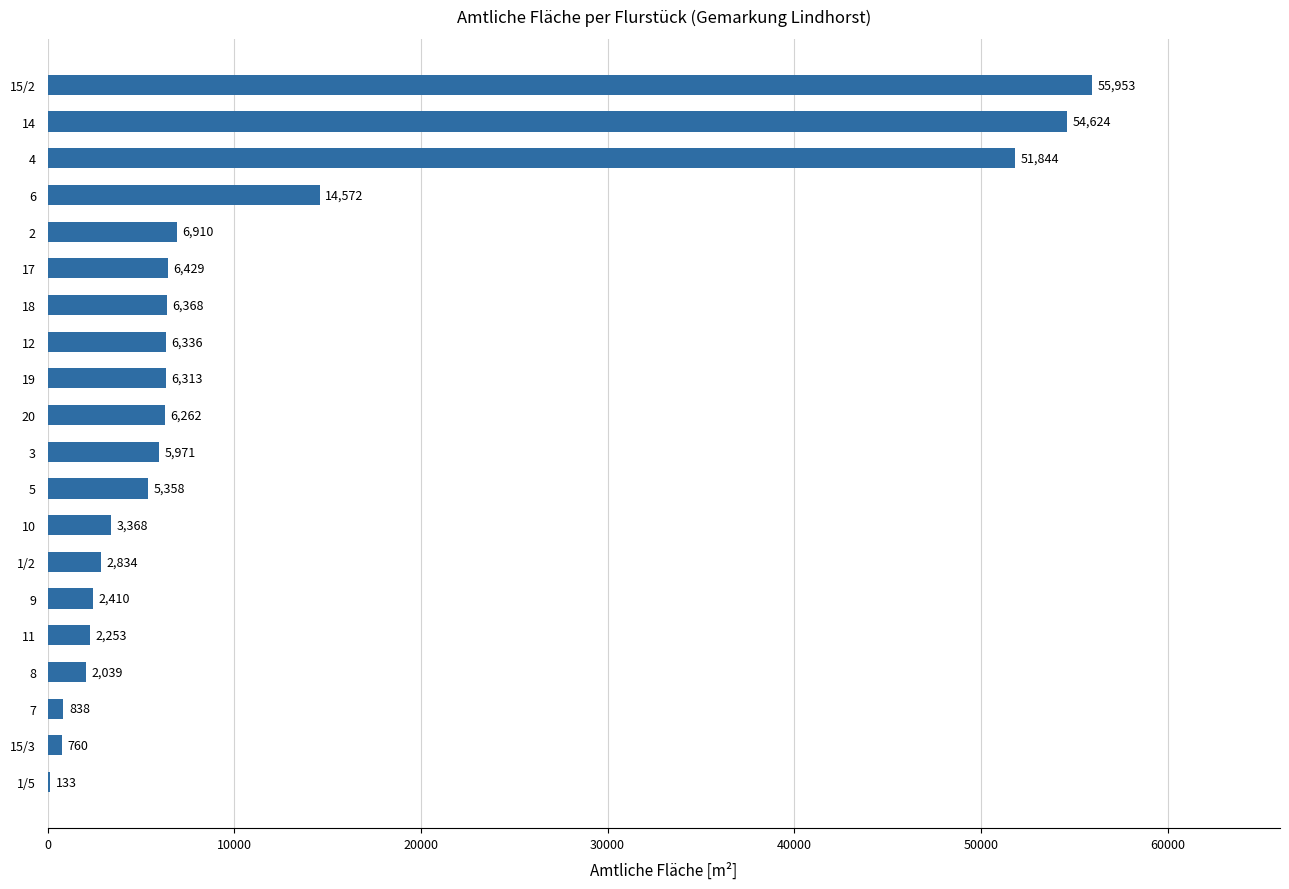

What is the ratio of the value at 3 to the value at 18?

0.9